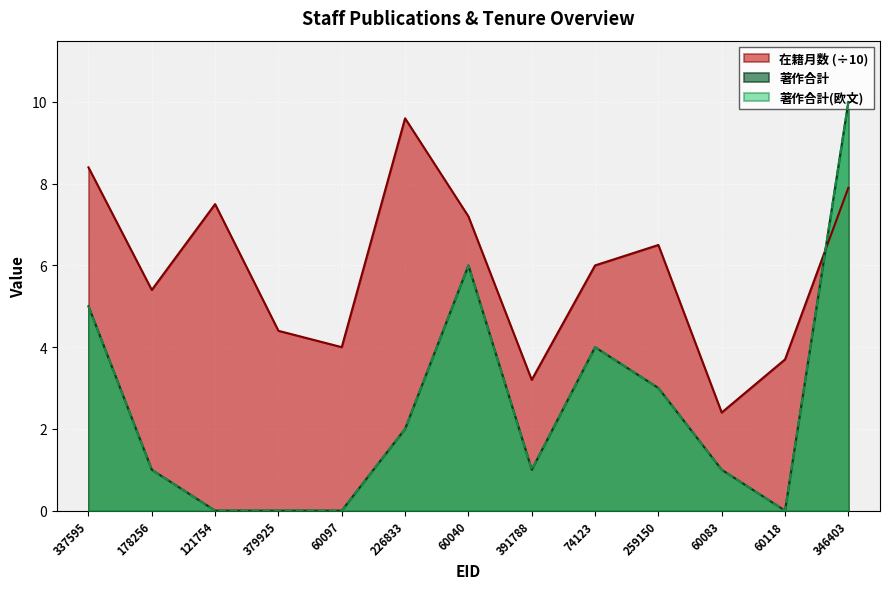

At how many categories does at least one series exceed 2?

13